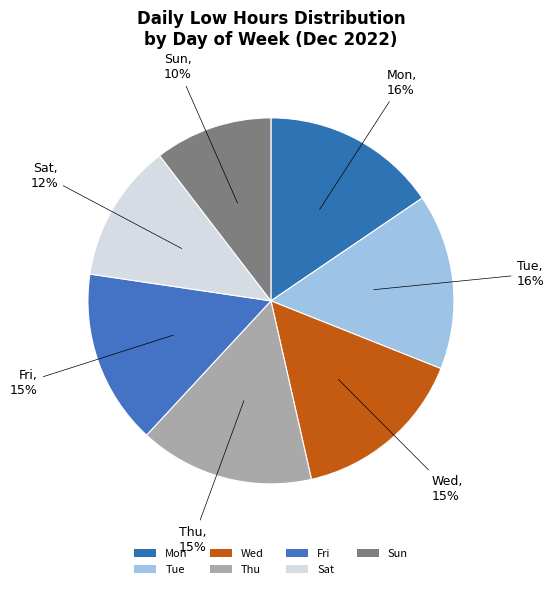

Which has a higher value, Fri or Sun?

Fri